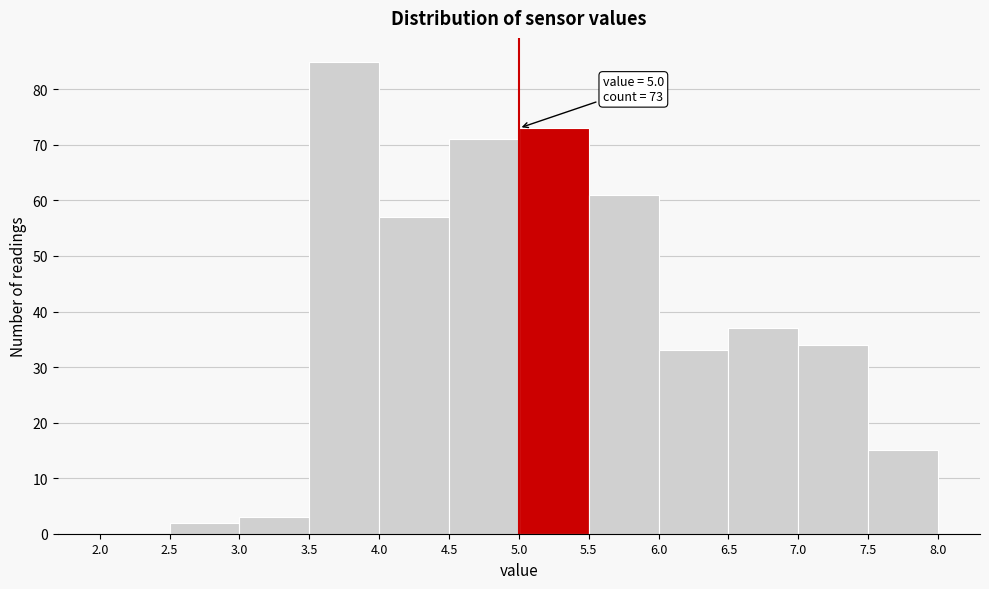

Which range on the x-axis has the tallest bar?

3.5 to 4.0